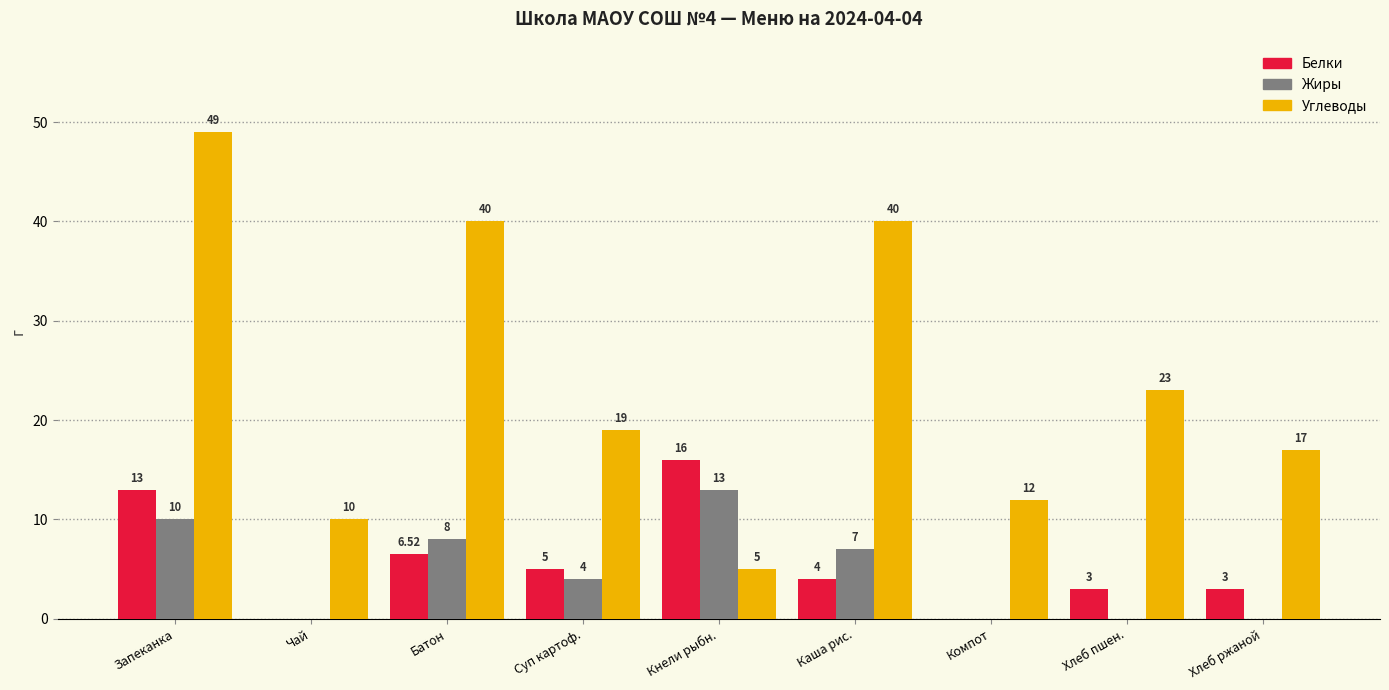

How many categories are shown in the chart?

9